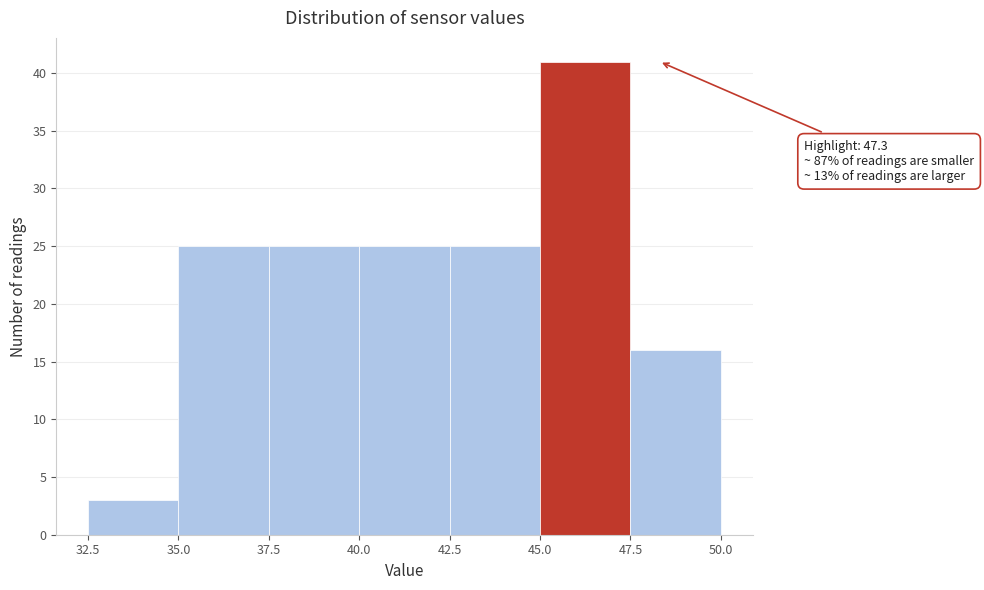

Which range on the x-axis has the tallest bar?

45.0 to 47.5